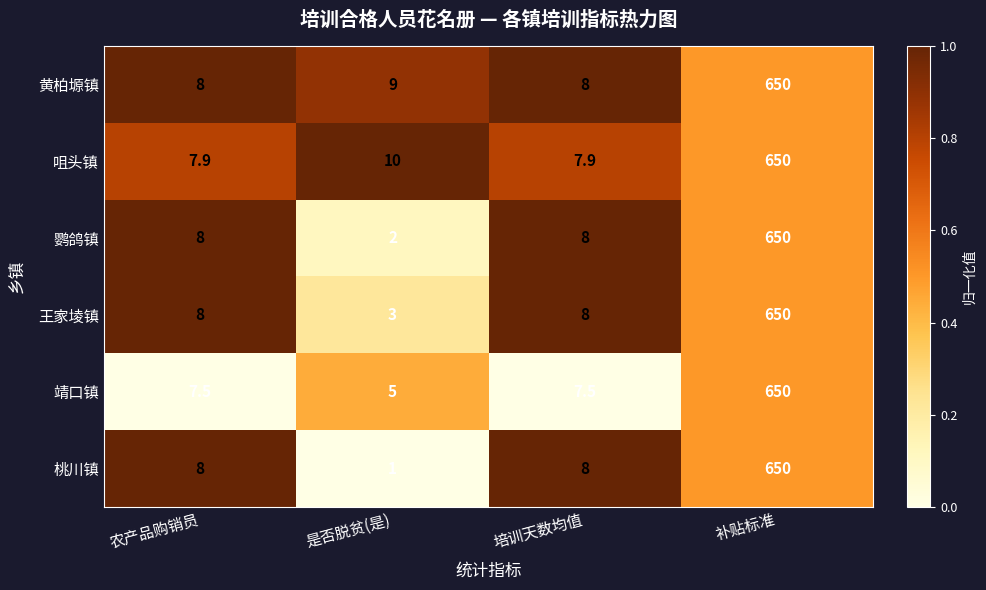

What is the total value across all series at 农产品购销员?

47.4